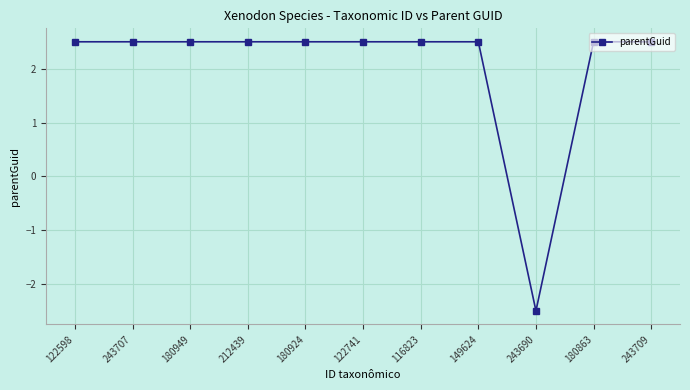

What is the greatest value displayed?

2.5